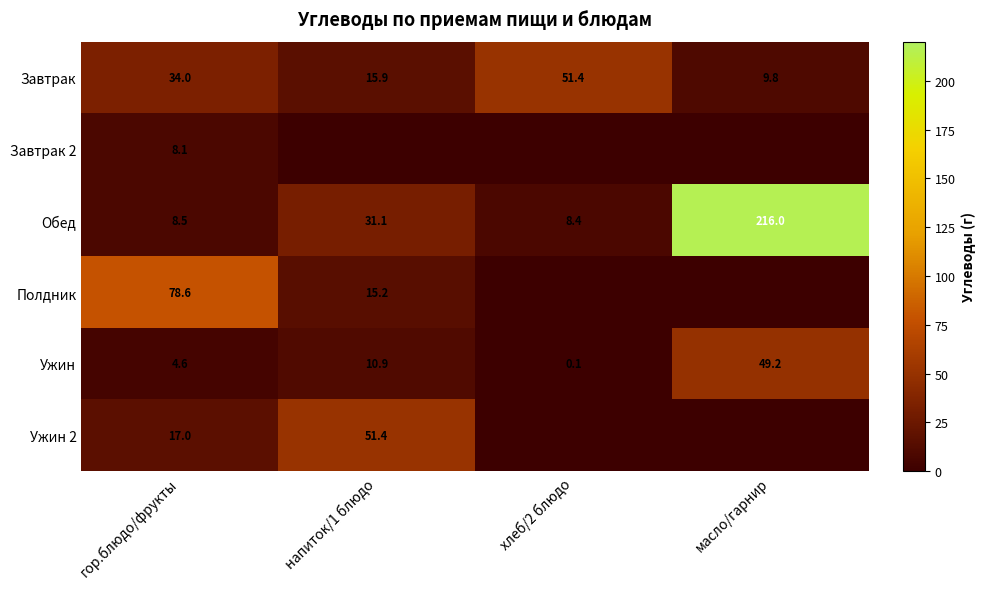

What is the difference between the Обед values at напиток/1 блюдо and масло/гарнир?

184.9